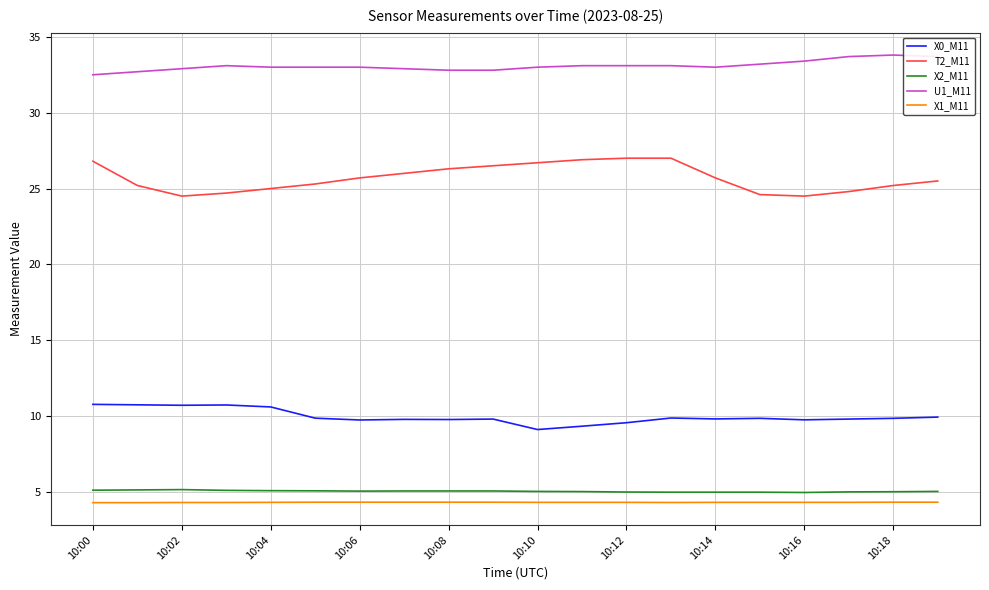

Which series has the largest total across all categories?

U1_M11